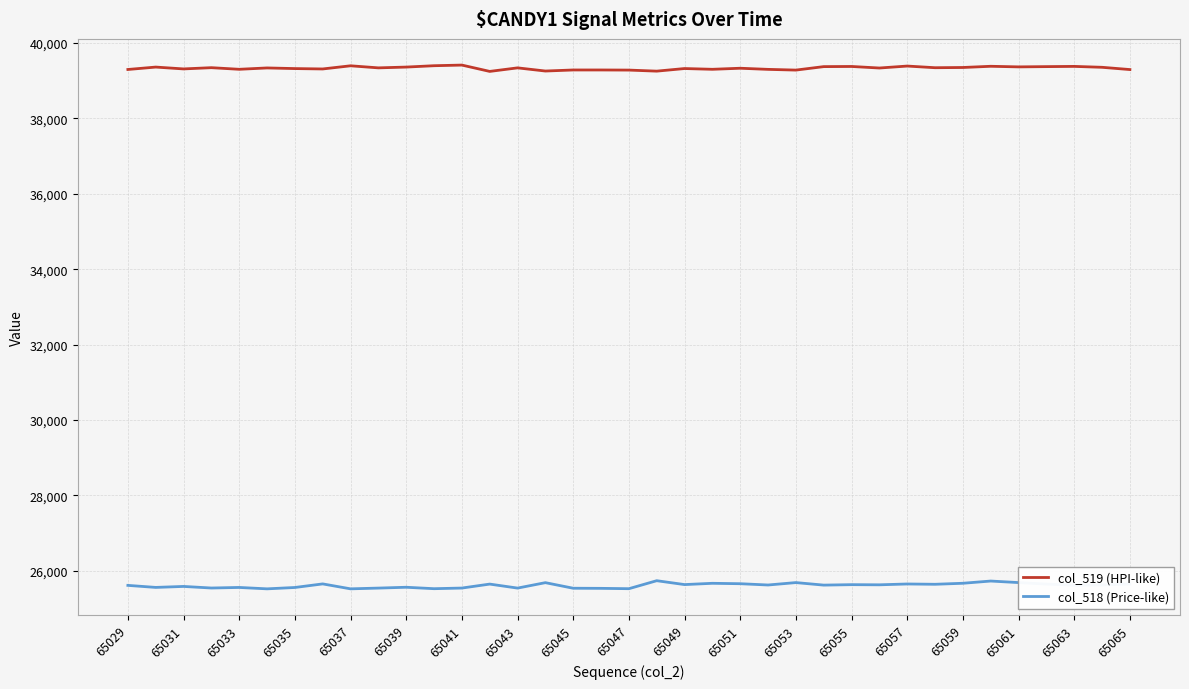

What is the maximum value for col_519 (HPI-like)?

39416